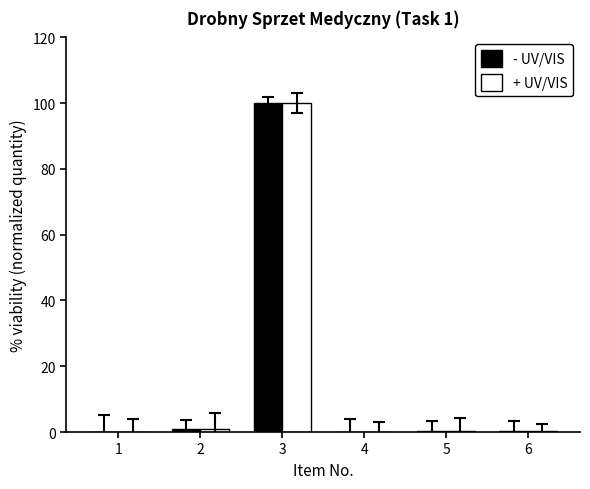

At which category is the sum across all series the highest?

3